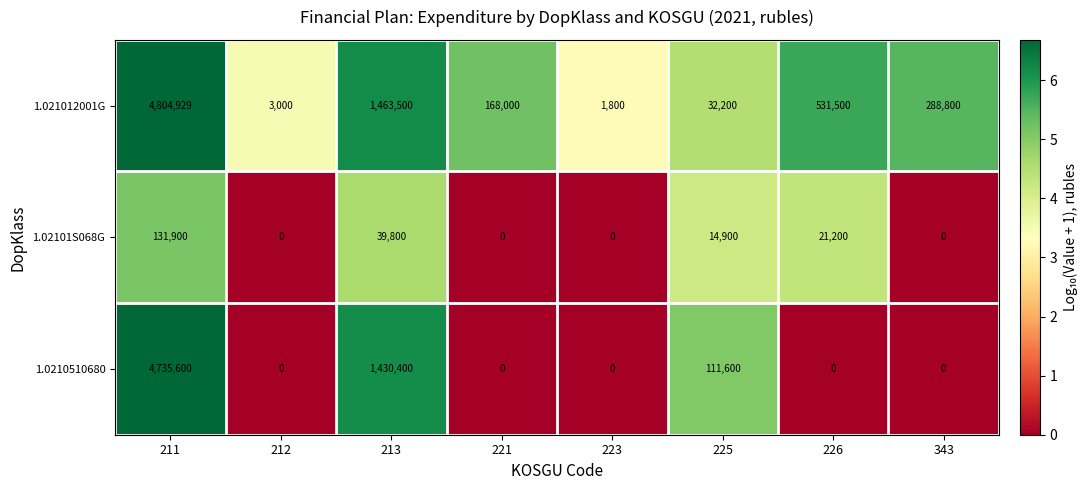

List the series in order of their peak value, lowest first.

1.02101S068G, 1.0210510680, 1.021012001G